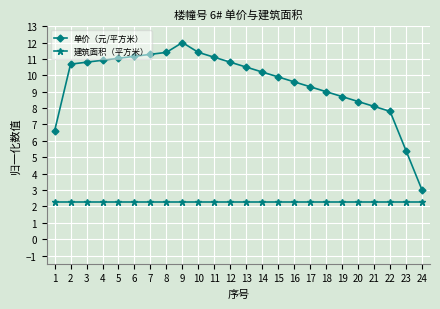

What is the total value across all series at 3?

13.1